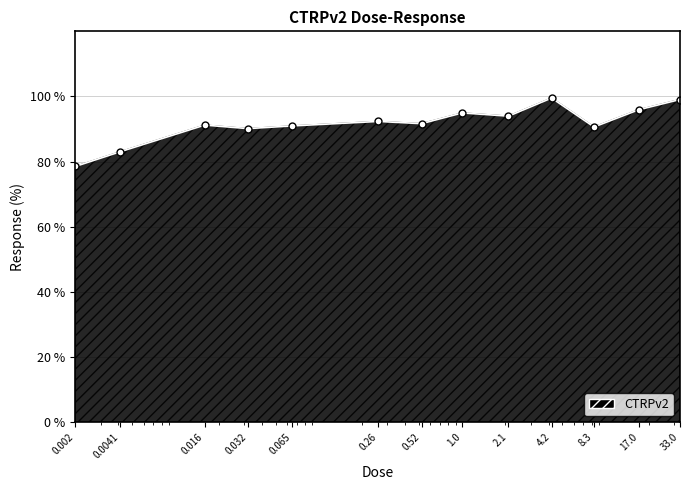

What is the value of the 13th point from the left?

99.1